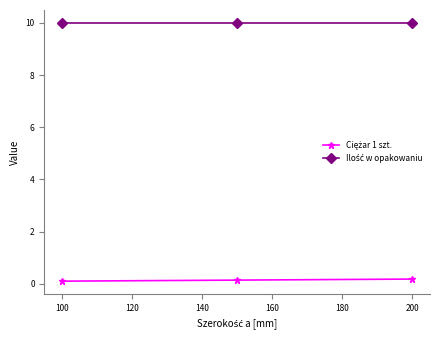

What is the maximum value shown in the chart?

10.0